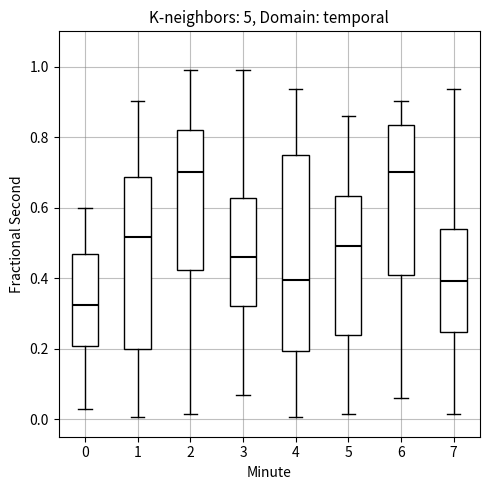

Comparing the boxes themselves (not the whiskers), which one is the tallest?

4